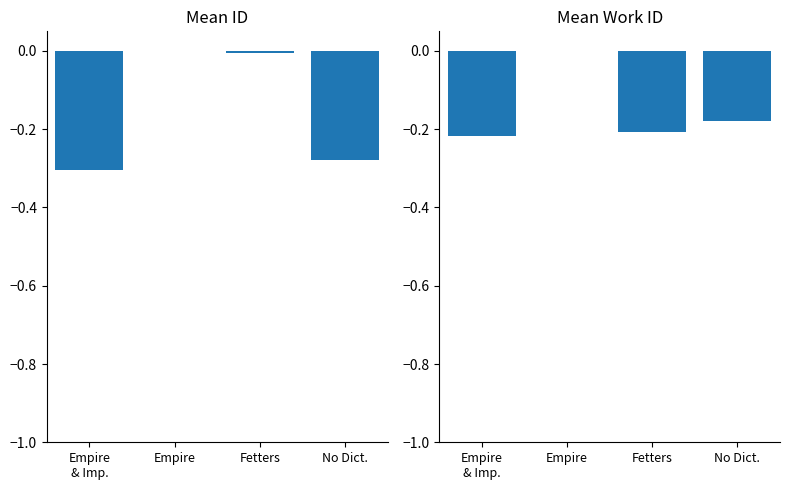

What is the approximate value of Mean Work ID at No Dict.?

-0.2